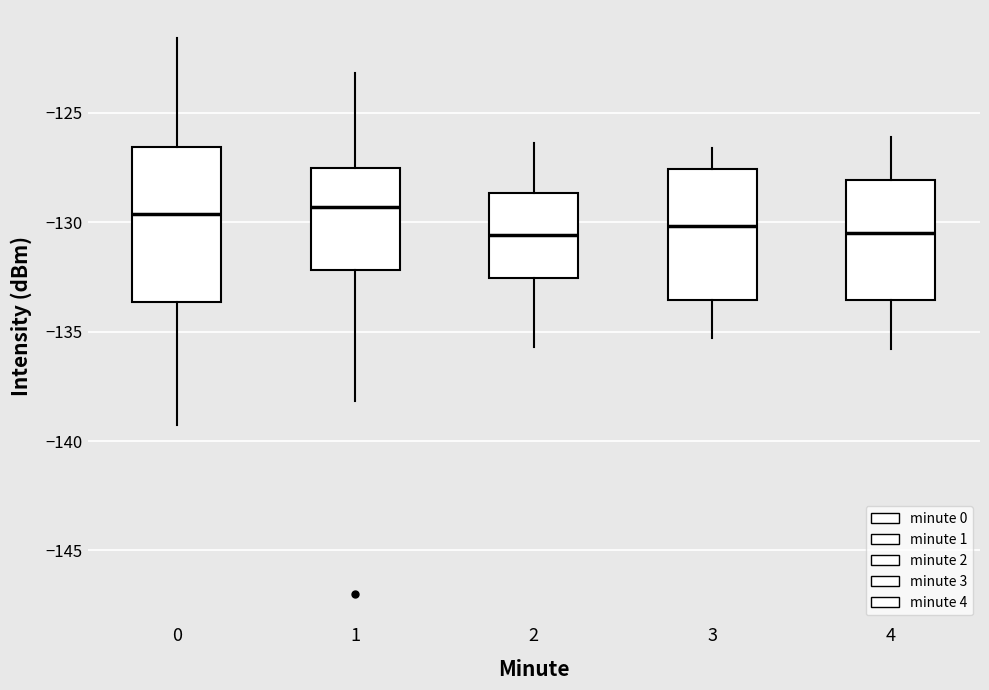

Where does the lower whisker of the box at x = 3 end on the y-axis? The values are not printed on the chart, so give them approximately, as read against the axis.

-135.5